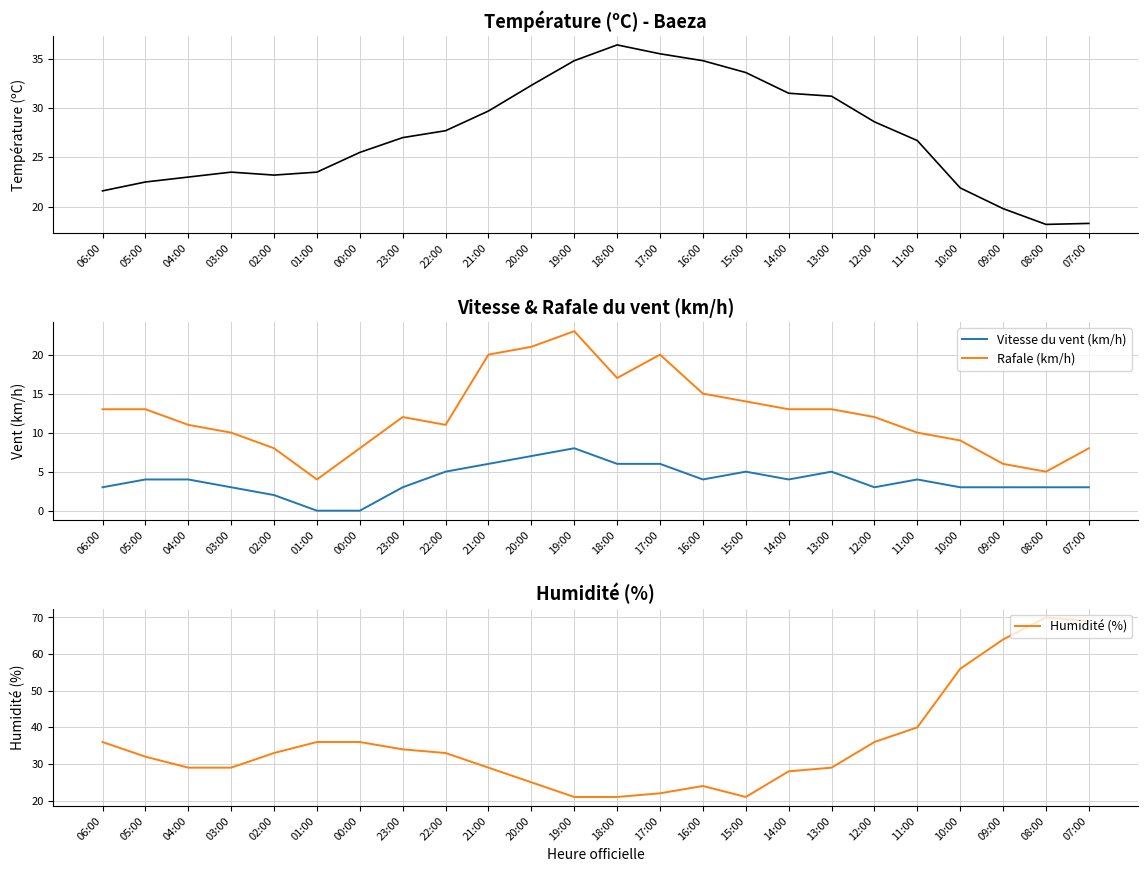

What is the spread (max minus min) of values at 08:00?

67.0